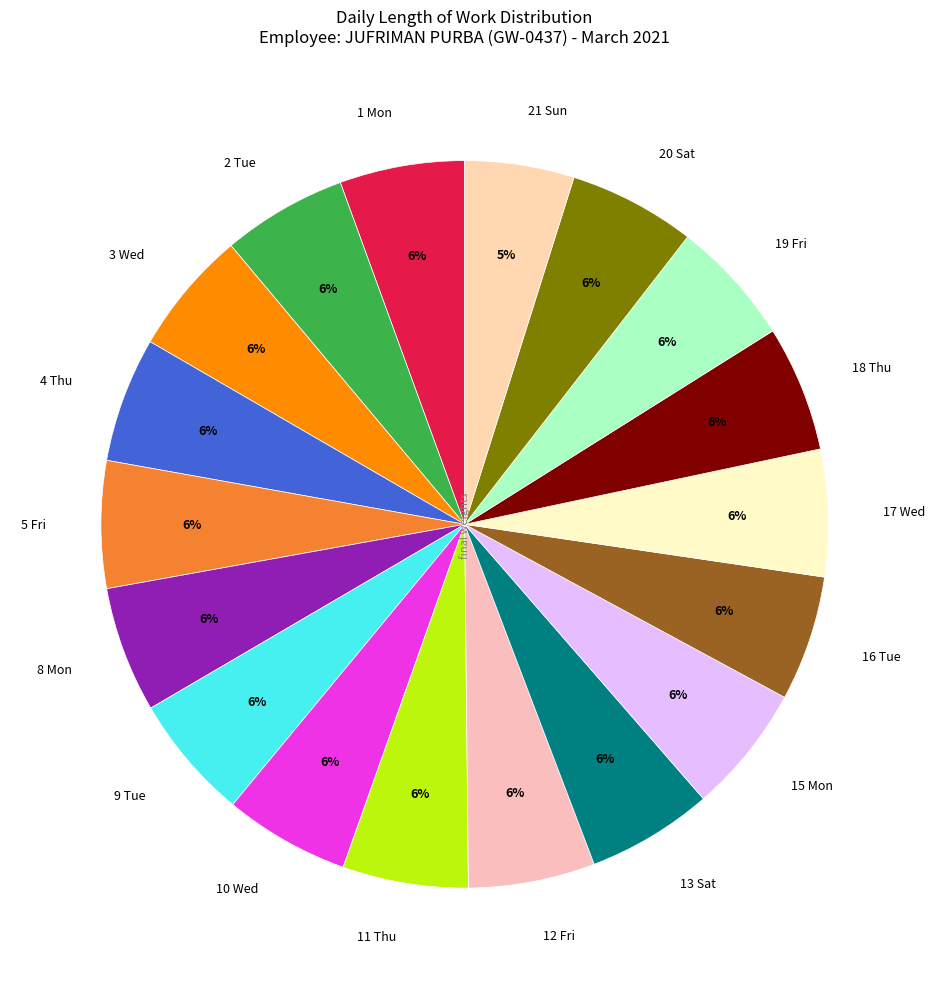

To the nearest percent, what is the combined percentage of 15 Mon and 1 Mon?

11%